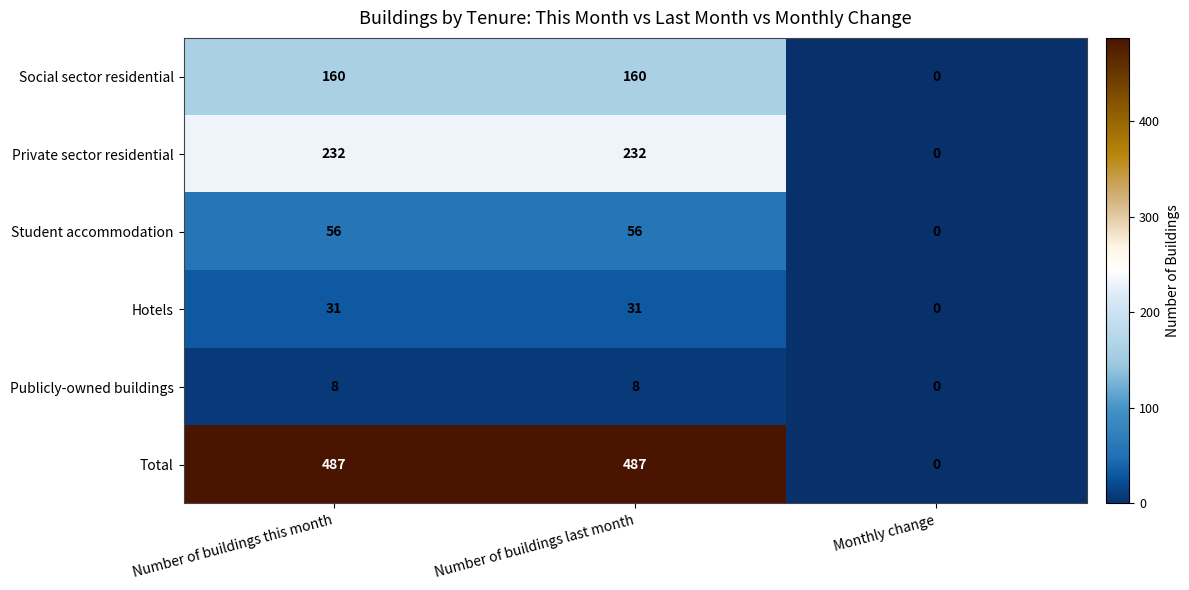

Count the Social sector residential values in the range 0 to 160.

3